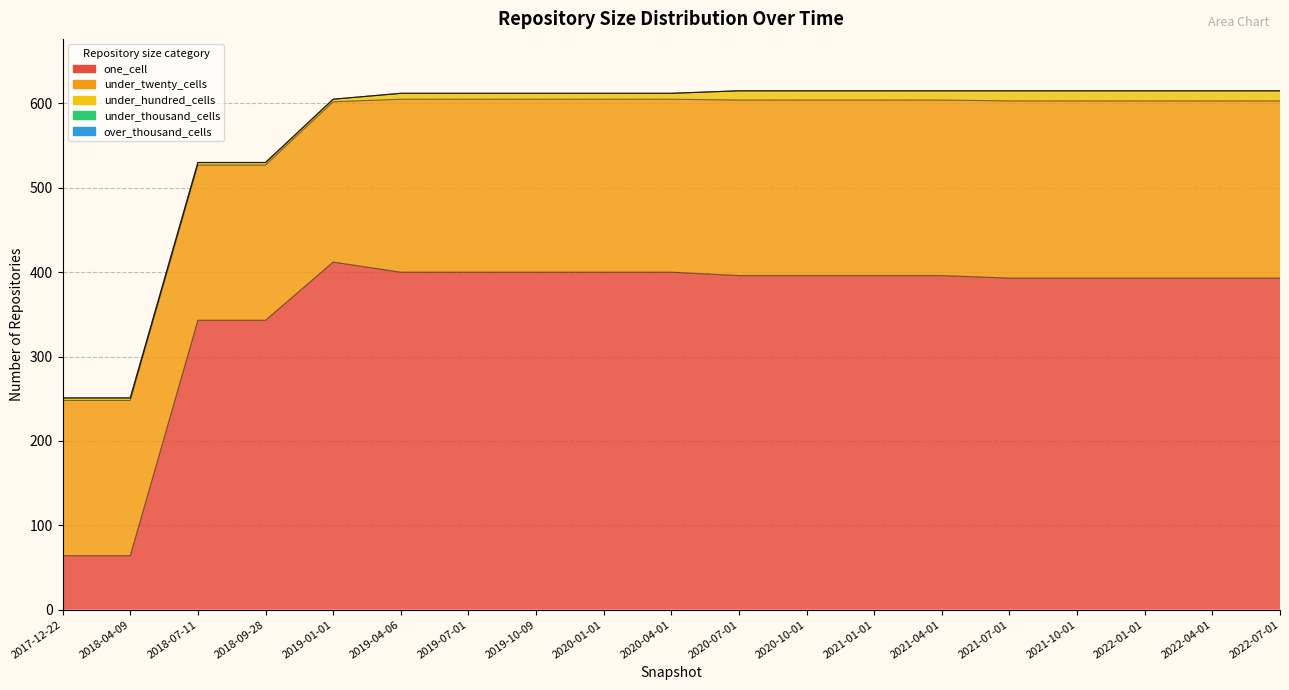

Rank the series by their maximum value, from lowest to highest.

under_thousand_cells, over_thousand_cells, under_hundred_cells, under_twenty_cells, one_cell